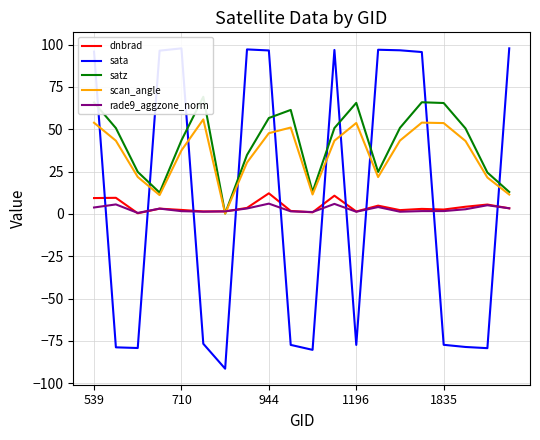

The value of dnbrad at 7 is 3.6. True or false?

True